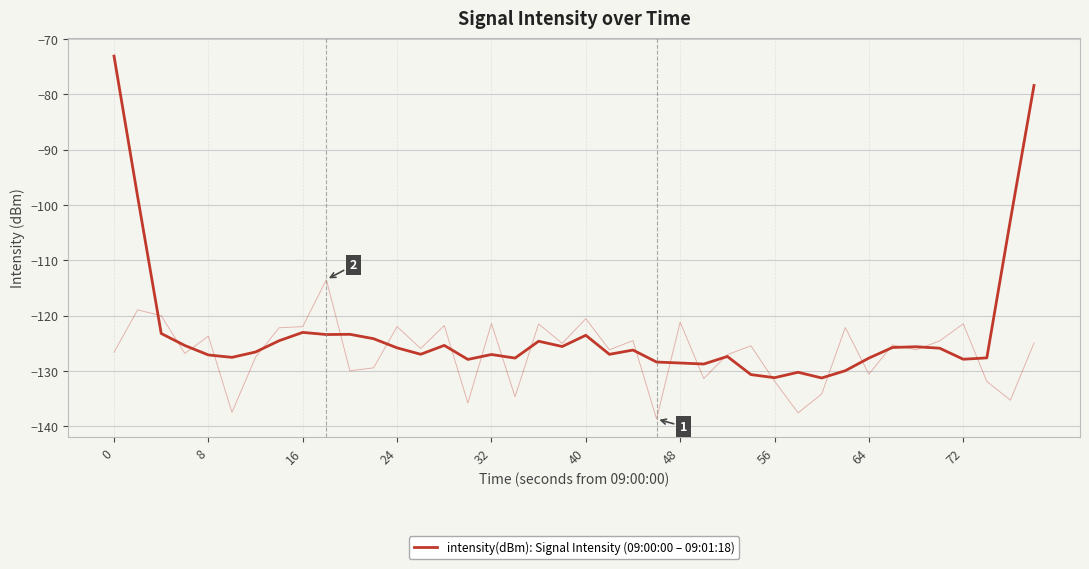

Is this an area chart (filled region under the line)?

No